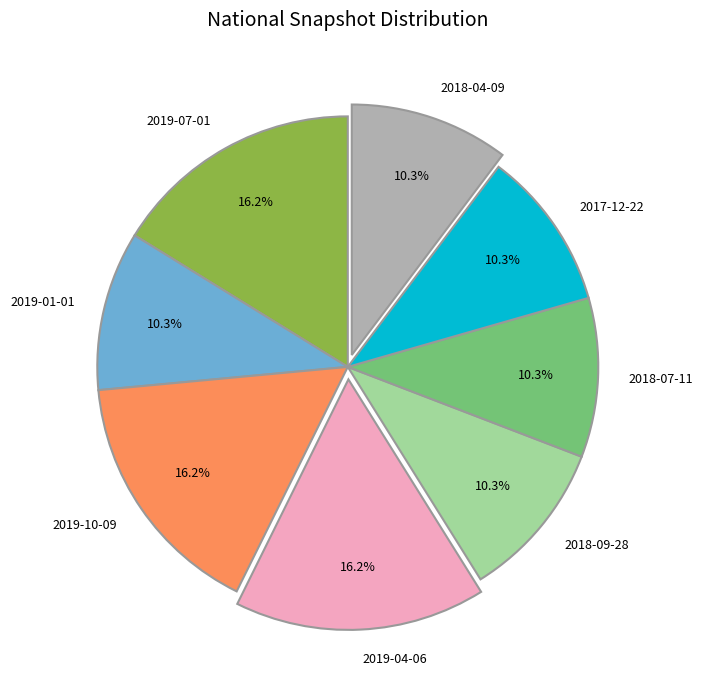

Is it true that 2018-07-11 is 10% of the pie?

True